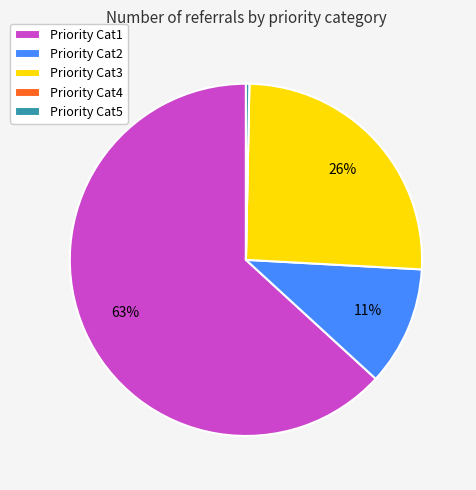

Do Priority Cat5 and Priority Cat1 together represent more than half of the pie?

Yes